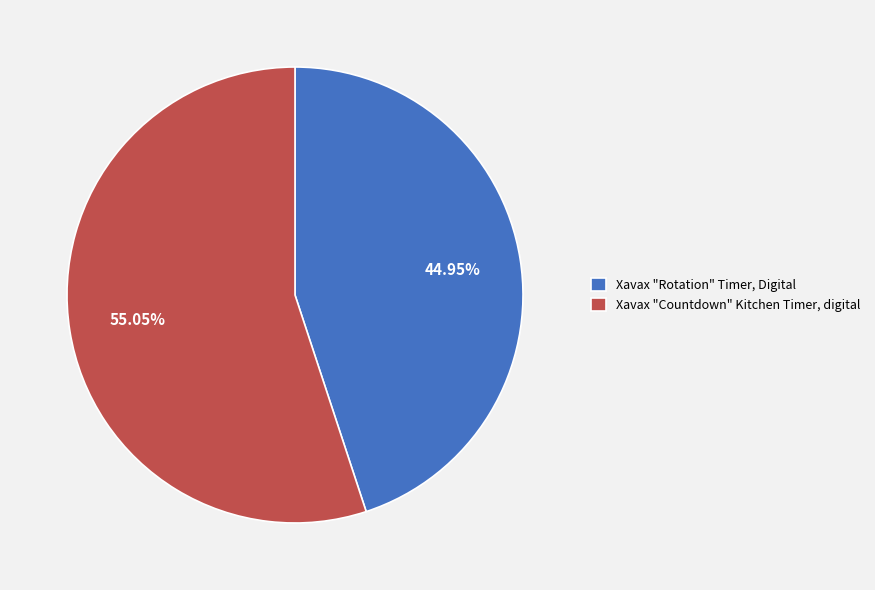

Do Xavax "Rotation" Timer, Digital and Xavax "Countdown" Kitchen Timer, digital together represent more than half of the pie?

Yes